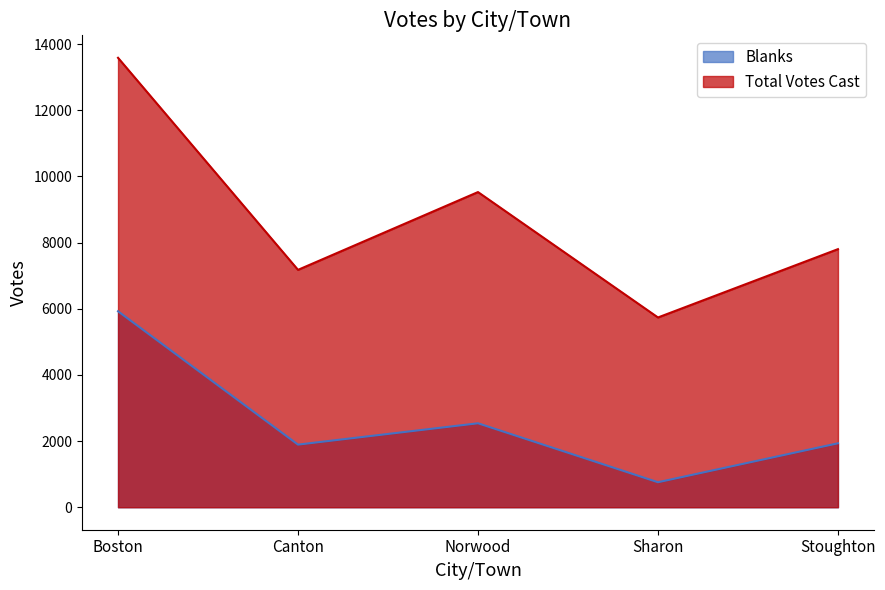

True or false: Total Votes Cast and Blanks cross at least once.

False